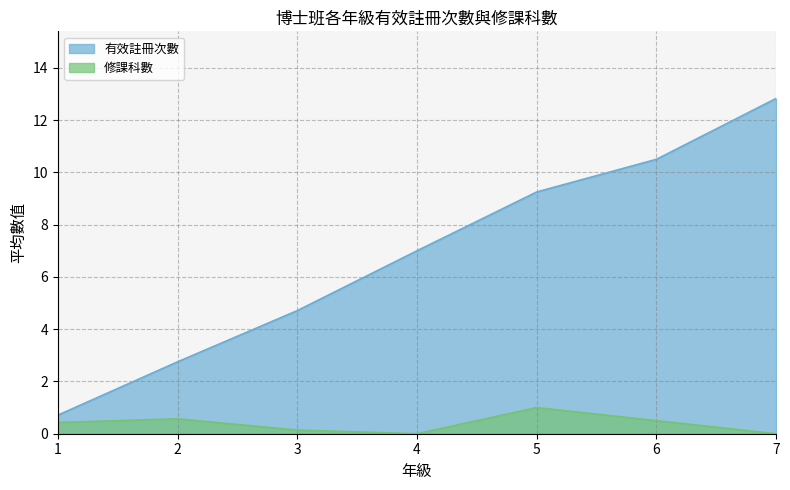

True or false: 修課科數 and 有效註冊次數 intersect in this chart.

False